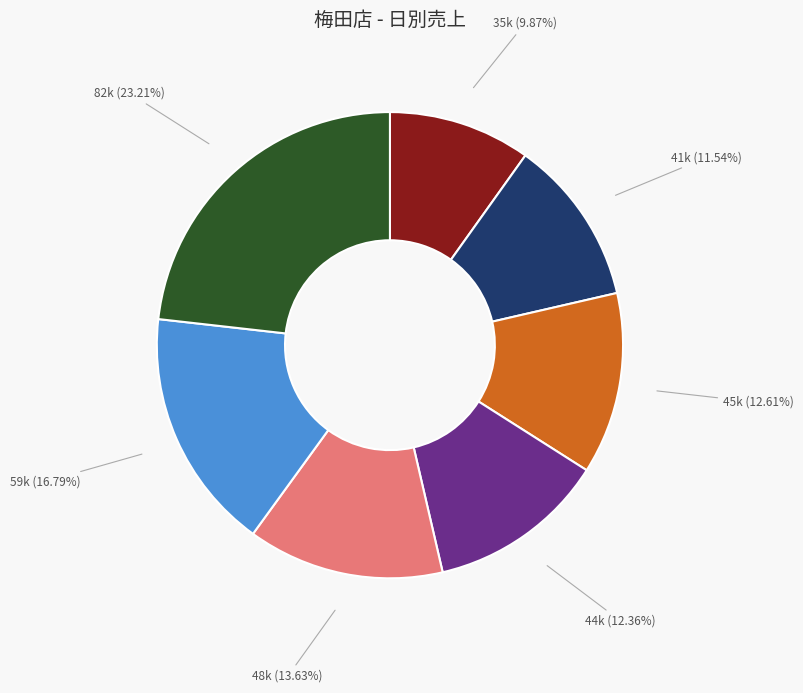

Is there a majority slice in this chart?

No